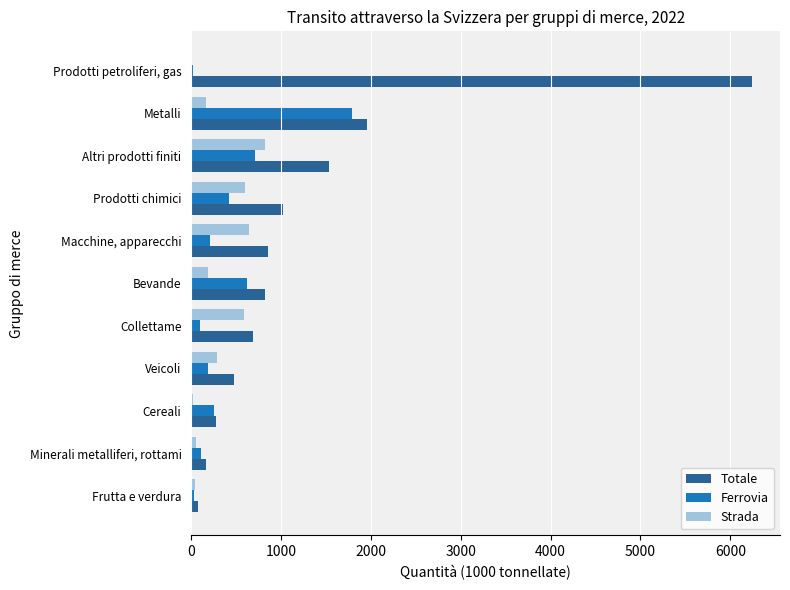

True or false: Totale has a value of 1529.7 at Altri prodotti finiti.

True